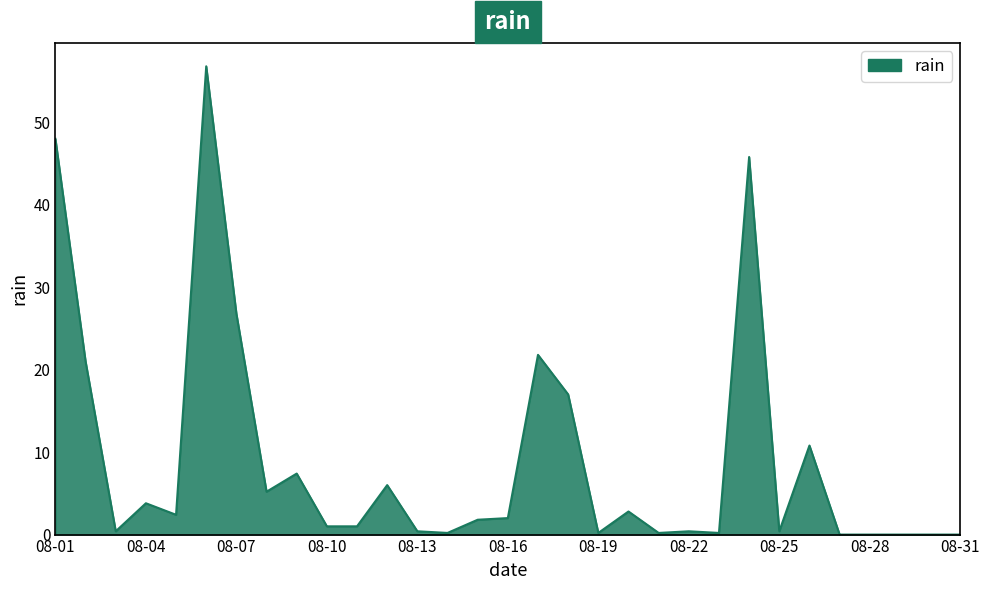

What is the difference between the maximum and minimum values?

56.8